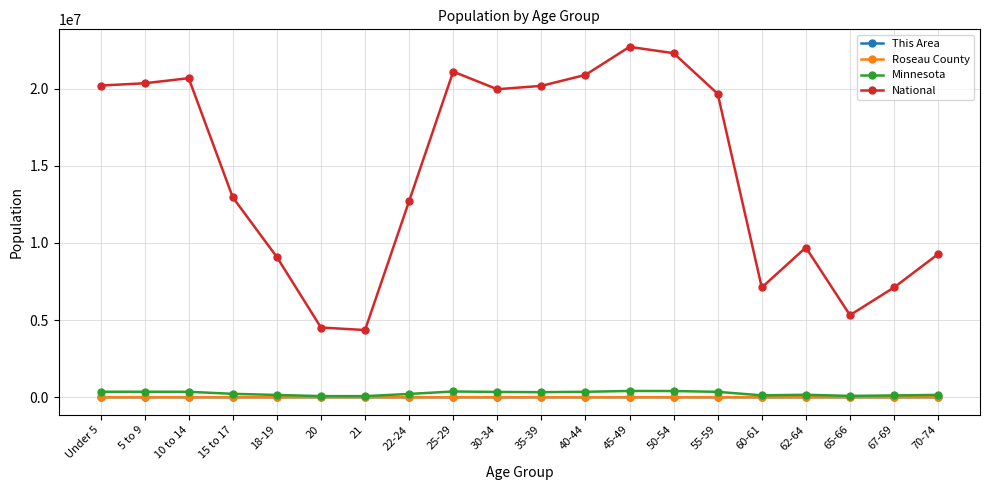

Between 40-44 and 62-64, which series saw the biggest shift?

National